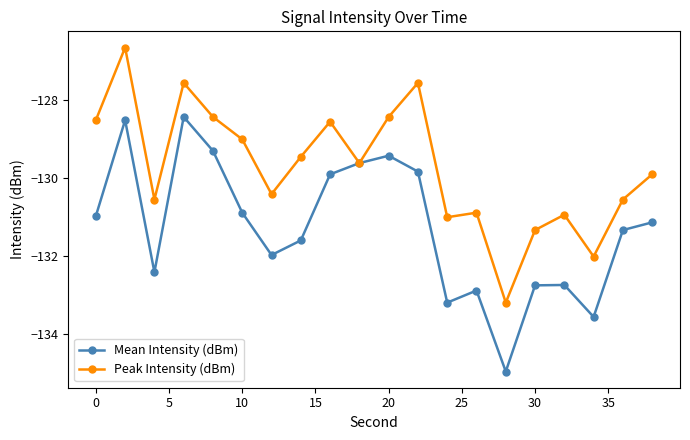

Count the number of data series in this chart.

2